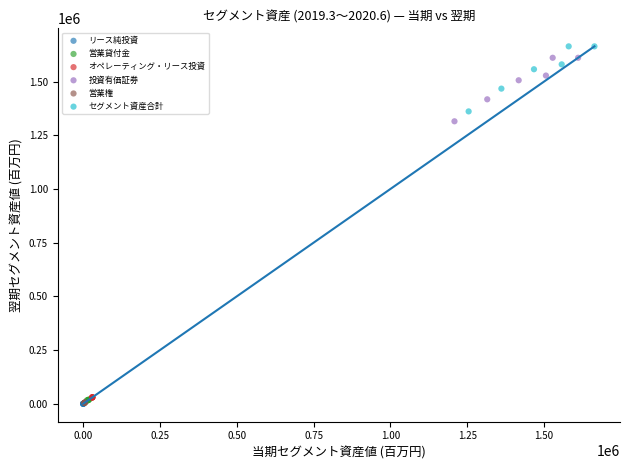

Which series has the widest spread of Y values?

セグメント資産合計